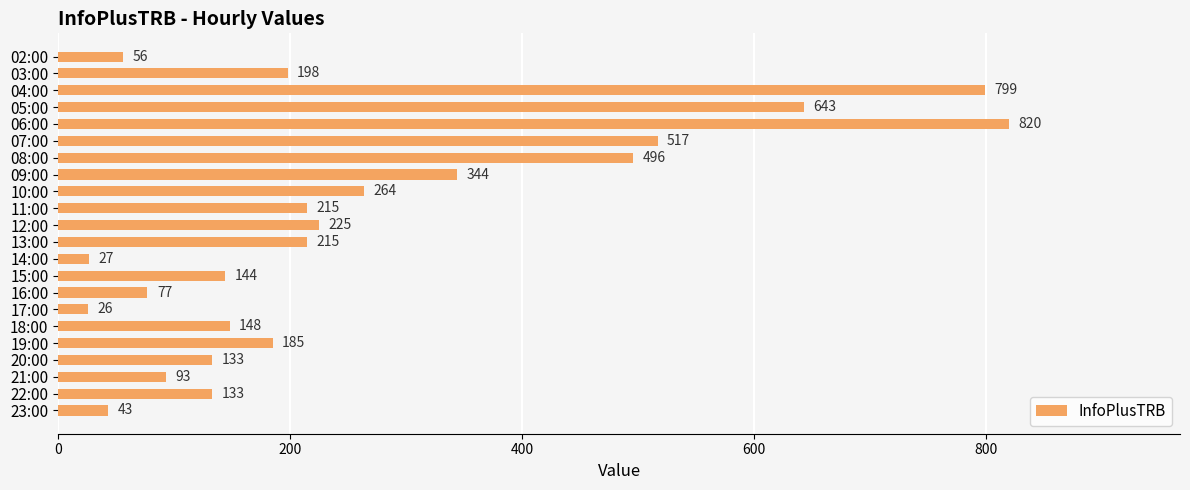

What is the difference between the maximum and minimum values?

794